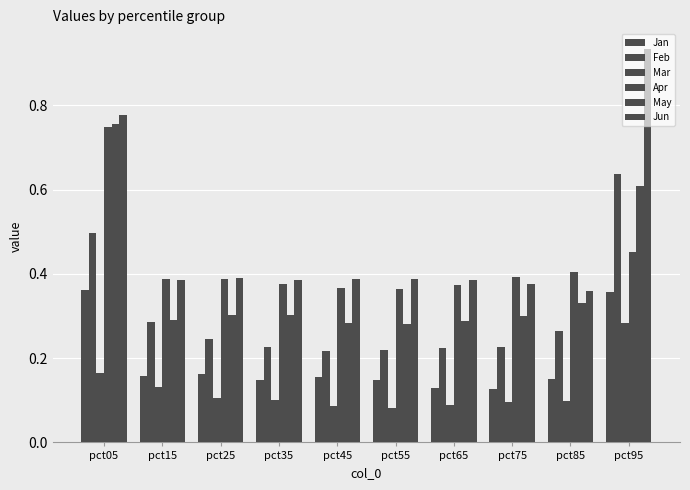

At pct55, list the series in order from largest to smallest.

Jun, Apr, May, Feb, Jan, Mar